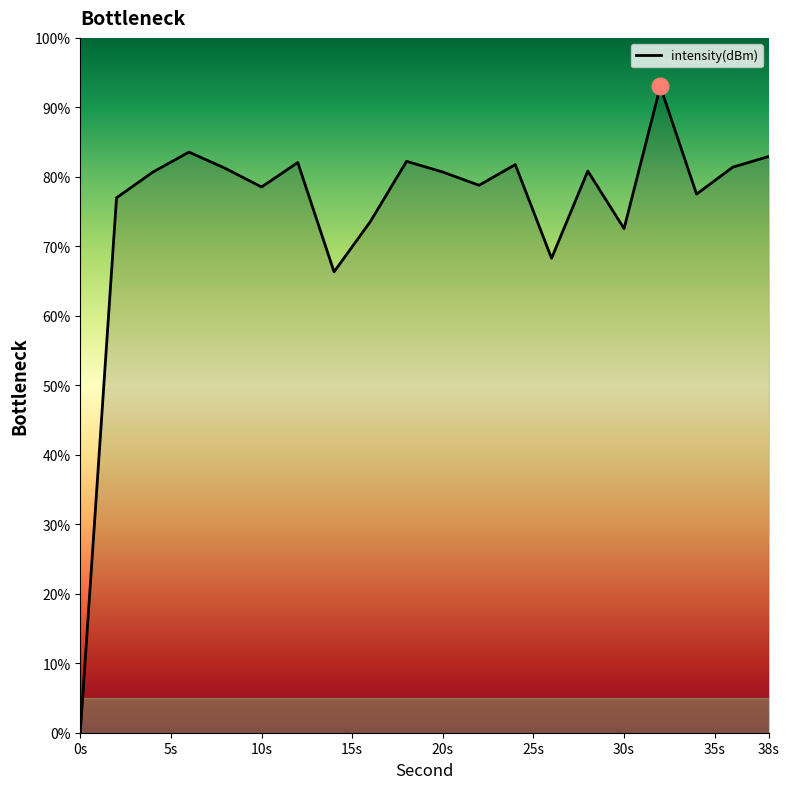

True or false: the data shows 82.9 at 38s.

True